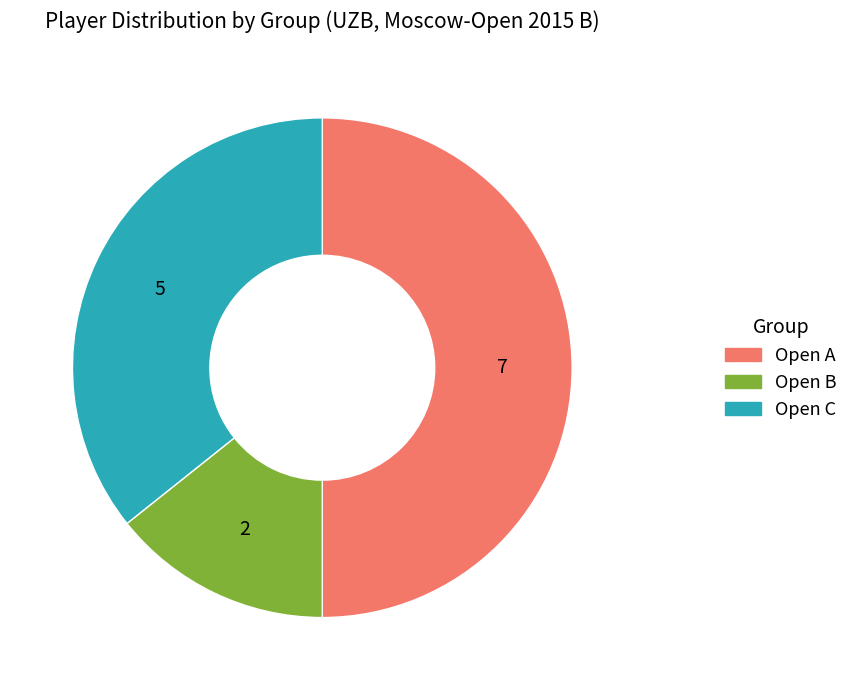

Combined, do Open B and Open A account for over 50%?

Yes